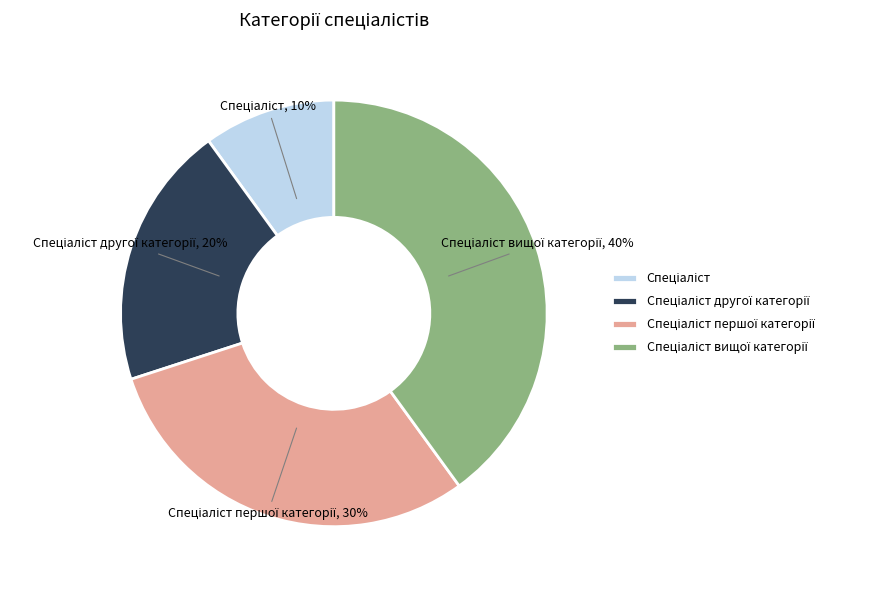

How many slices are in this pie chart?

4